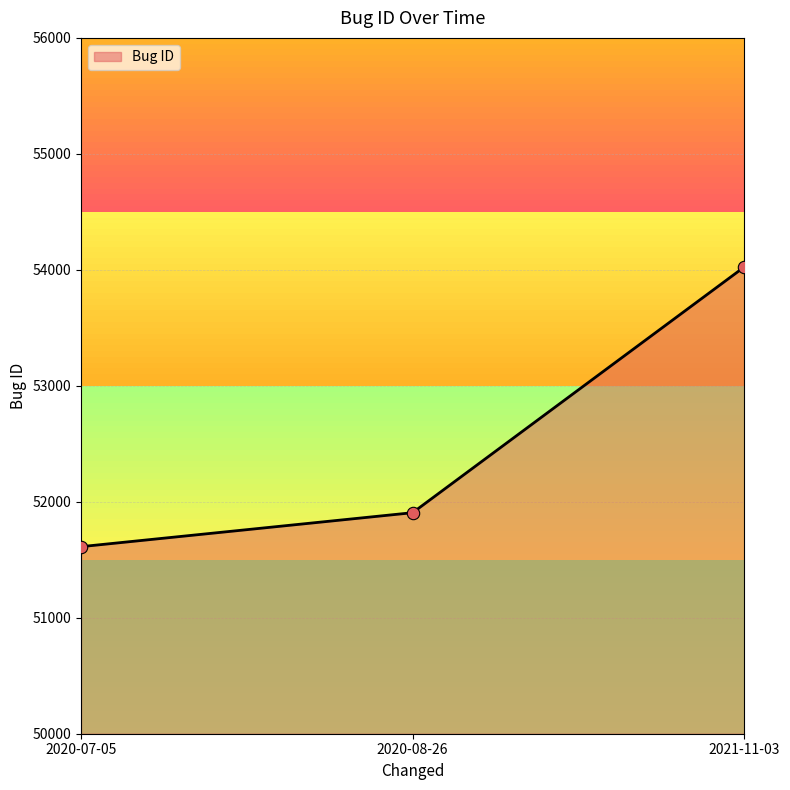

Which has a higher value, 2020-07-05 or 2020-08-26?

2020-08-26